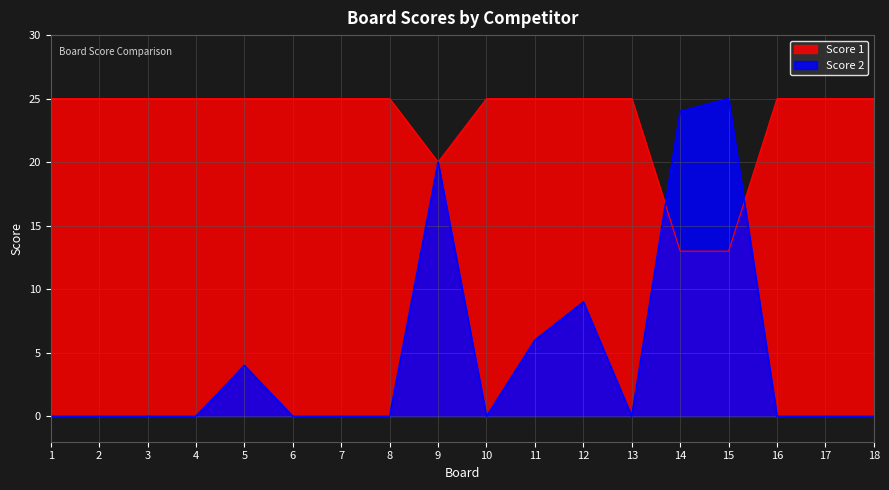

Does the chart have visible grid lines?

Yes